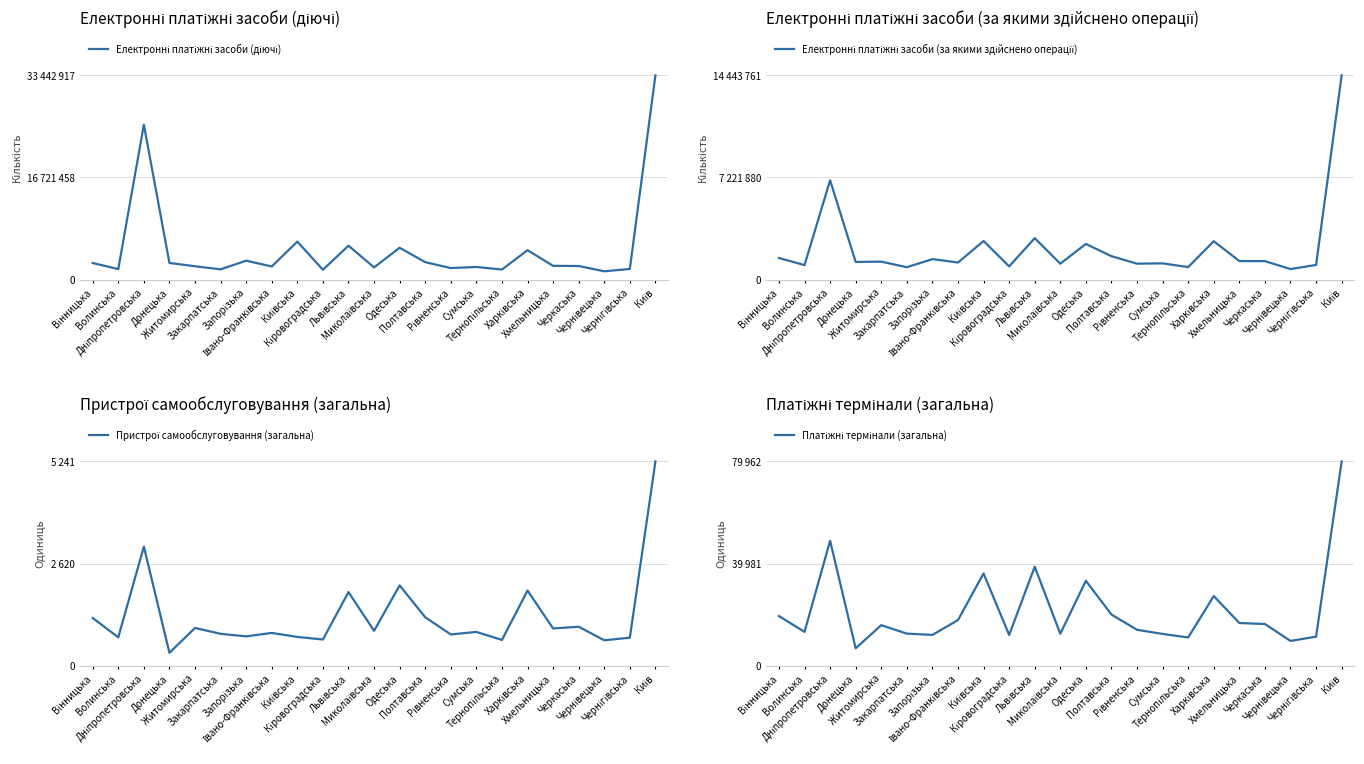

True or false: Електронні платіжні засоби (за якими здійснено операції) and Пристрої самообслуговування (загальна) intersect in this chart.

False